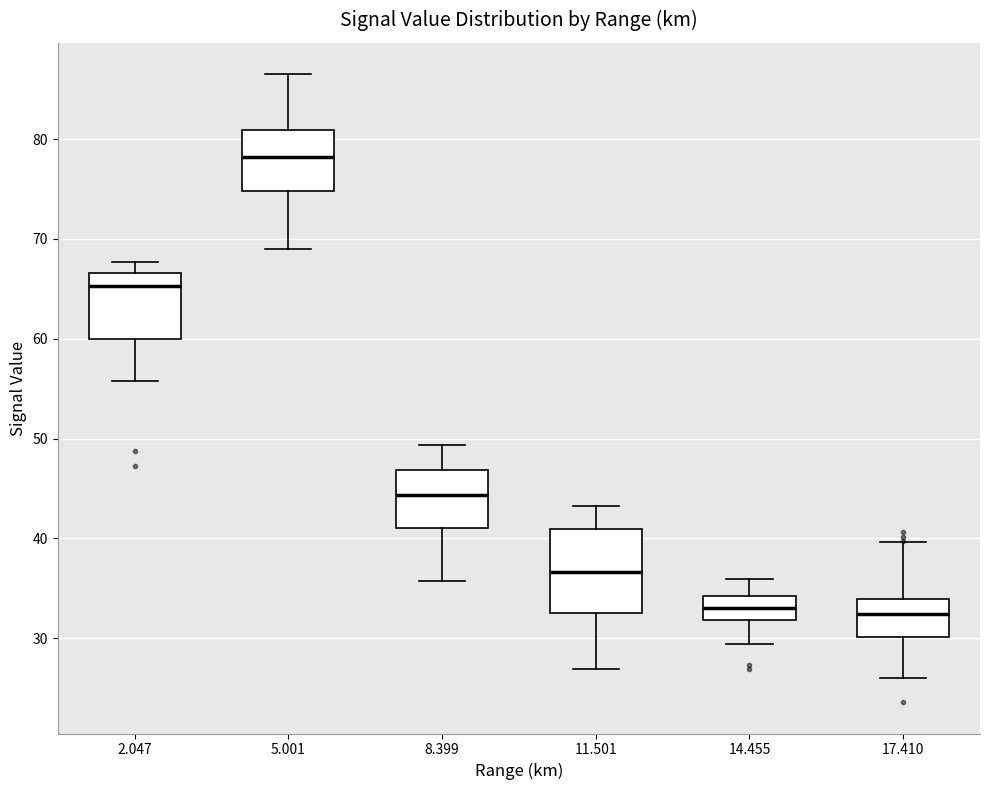

Comparing the boxes themselves (not the whiskers), which one is the tallest?

11.501